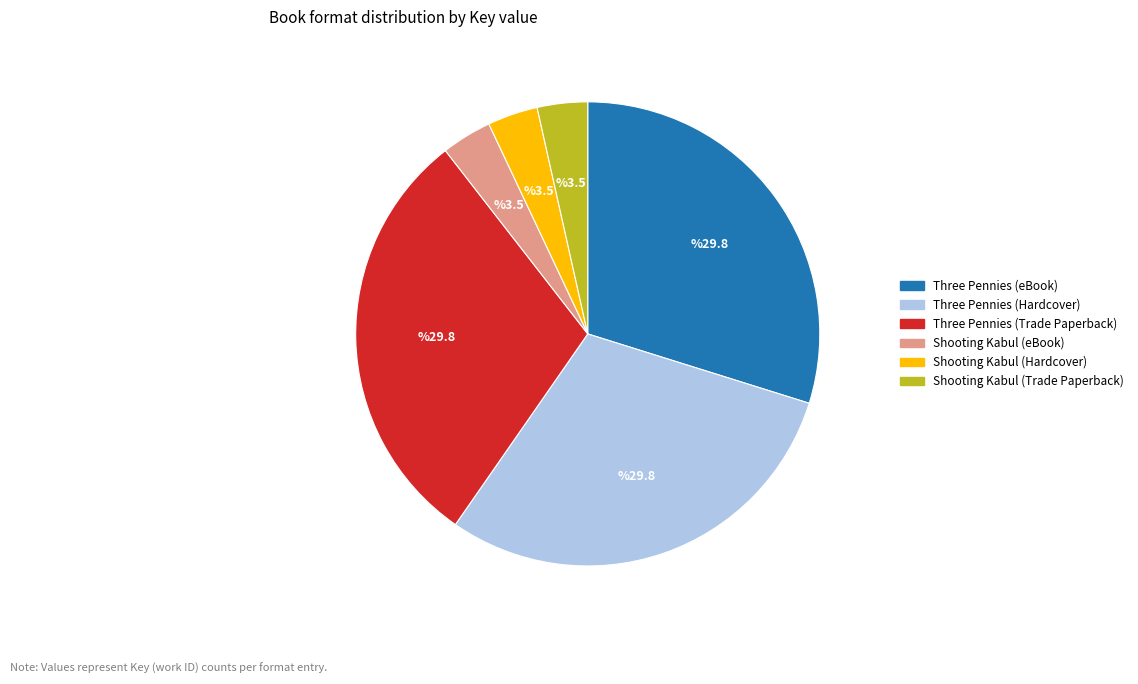

Count the number of slices in the pie.

6